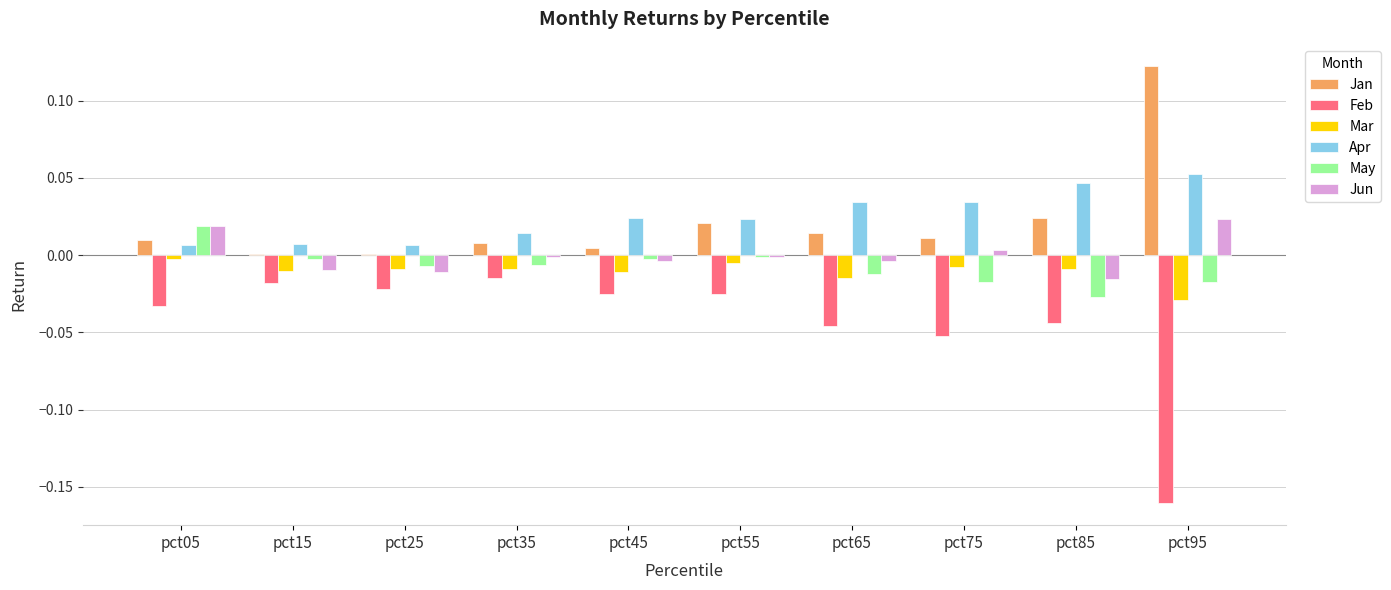

How many Apr values are between 0 and 1?

10